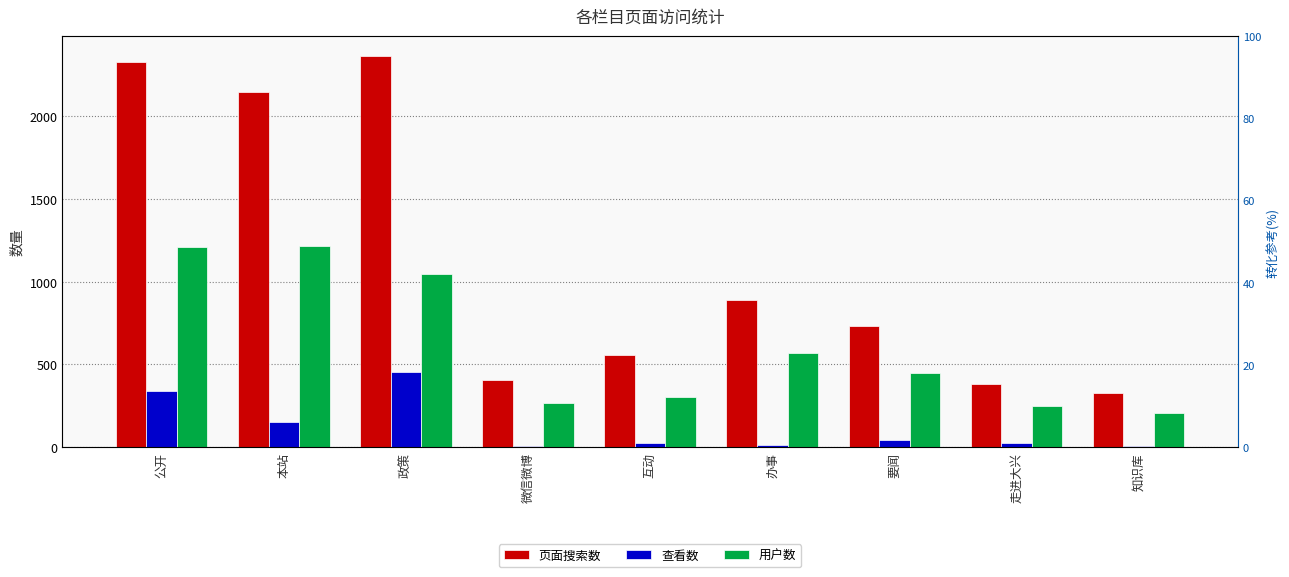

What is the difference between the maximum and minimum values in the 查看数 series?

448